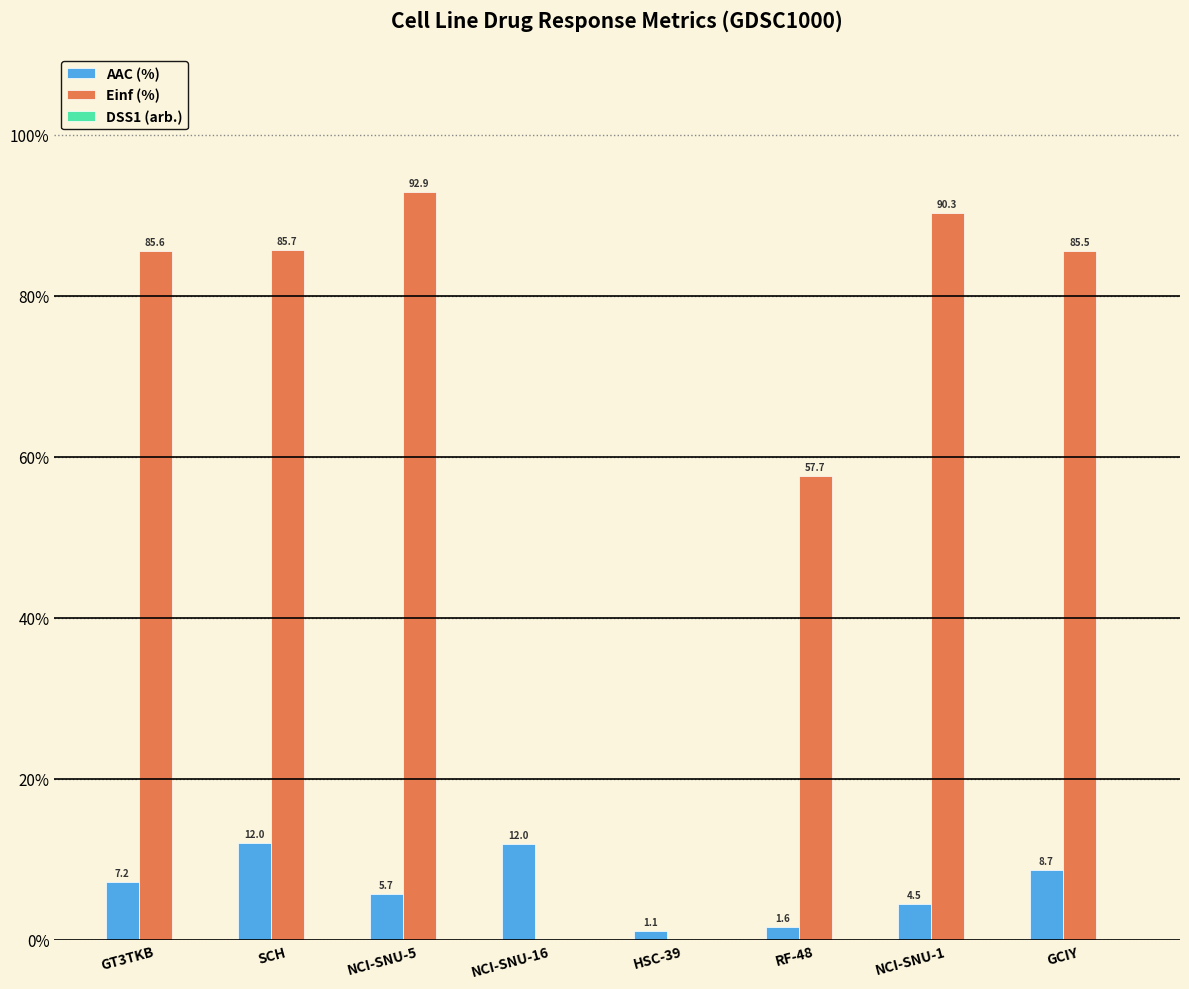

Count the number of data series in this chart.

3